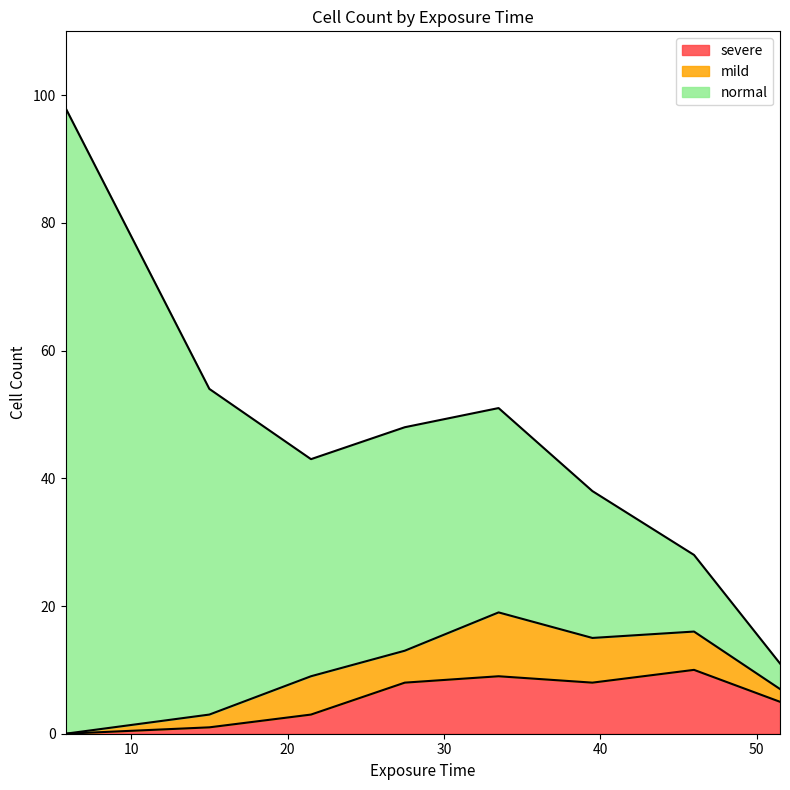

True or false: normal has a value of 98 at 5.8.

True